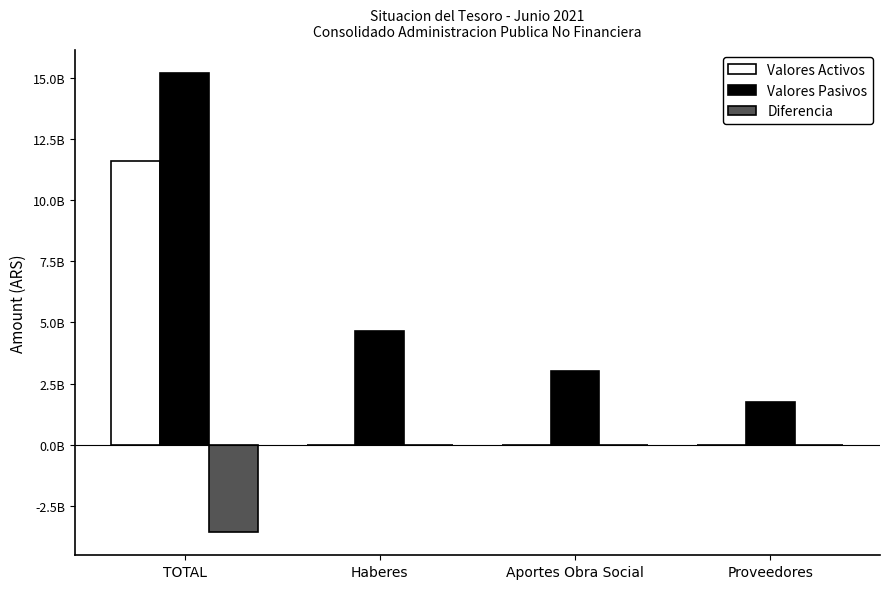

Where does the Valores Pasivos series first go above 4656417343?

TOTAL